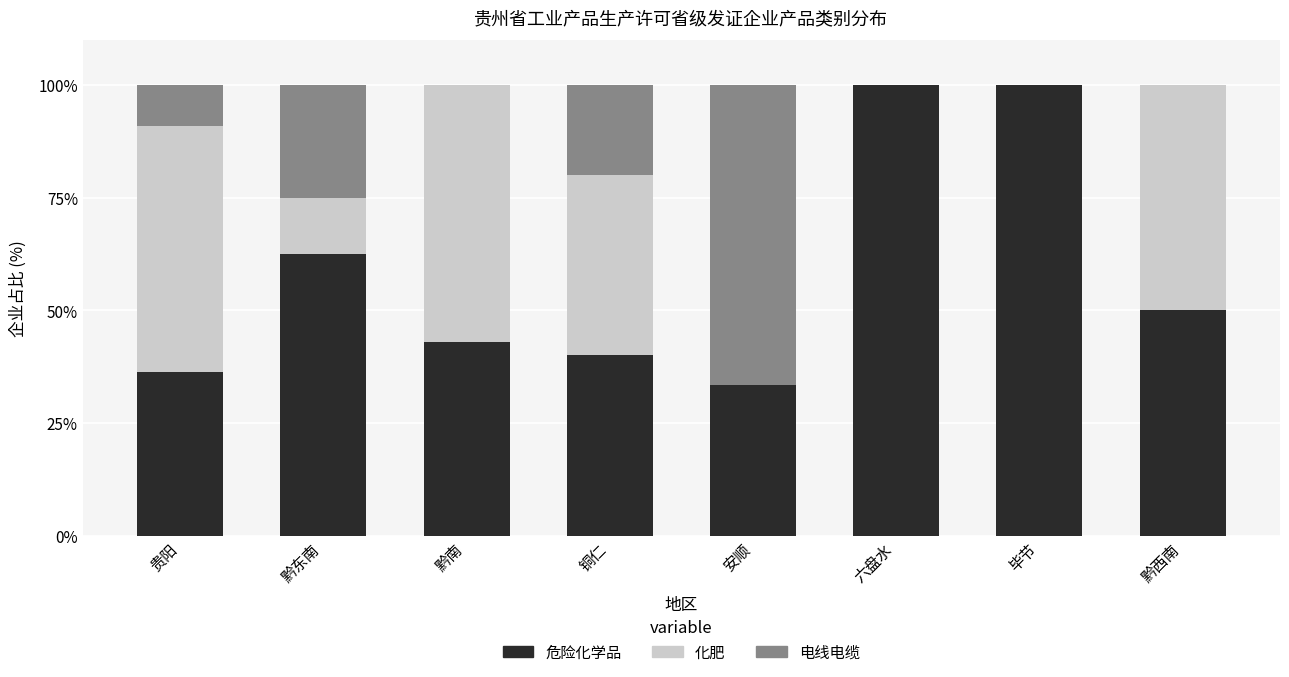

What is the maximum value for 危险化学品?

100.0